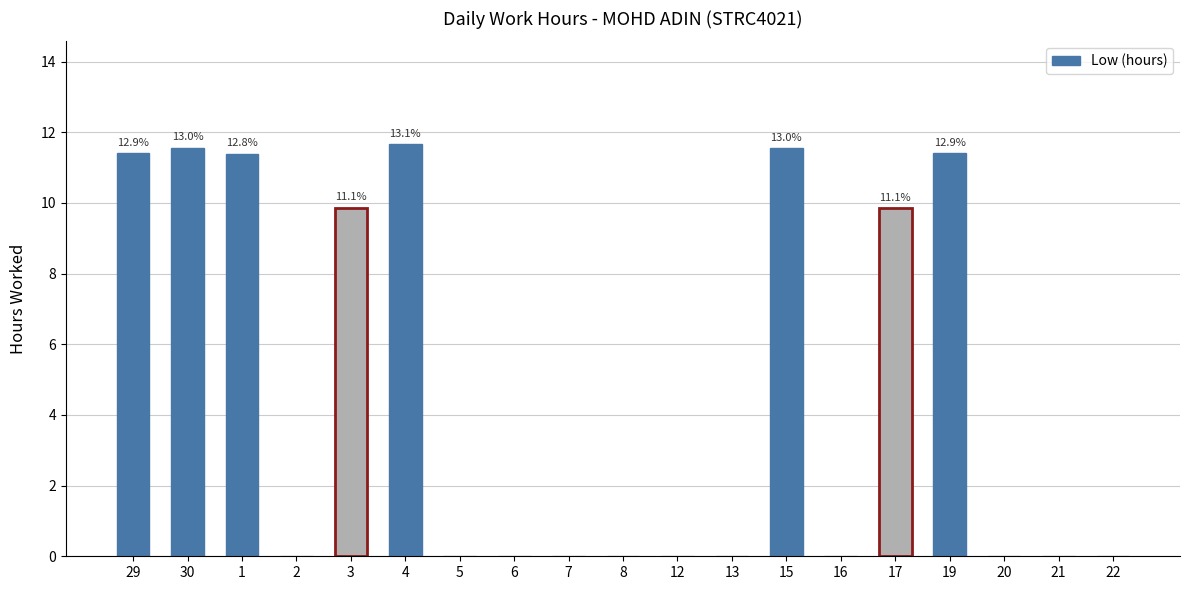

What is the maximum value shown in the chart?

11.7